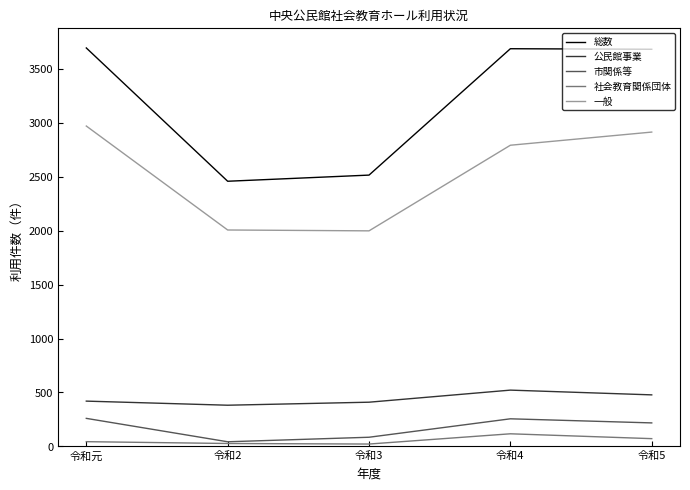

True or false: 一般 and 総数 cross at least once.

False